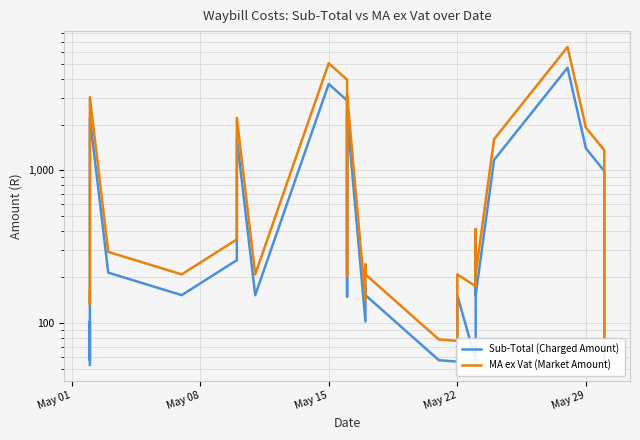

The MA ex Vat (Market Amount) series shows 370.3 at 10. True or false?

False